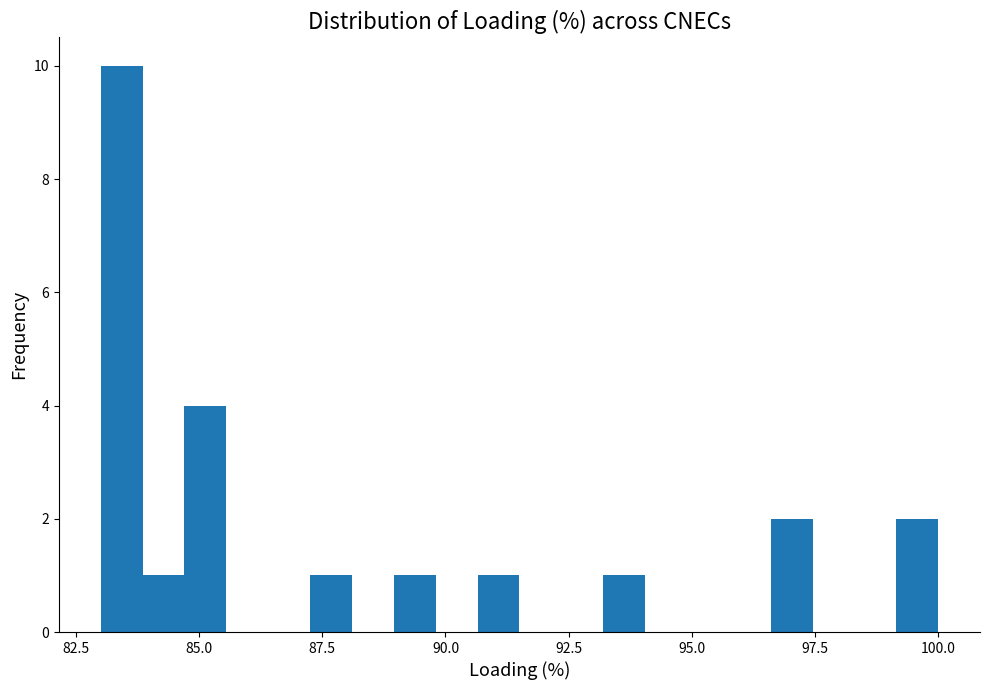

Around what value on the x-axis is the tallest bar? Give the approximate position of its centre, as read against the axis.

83.5